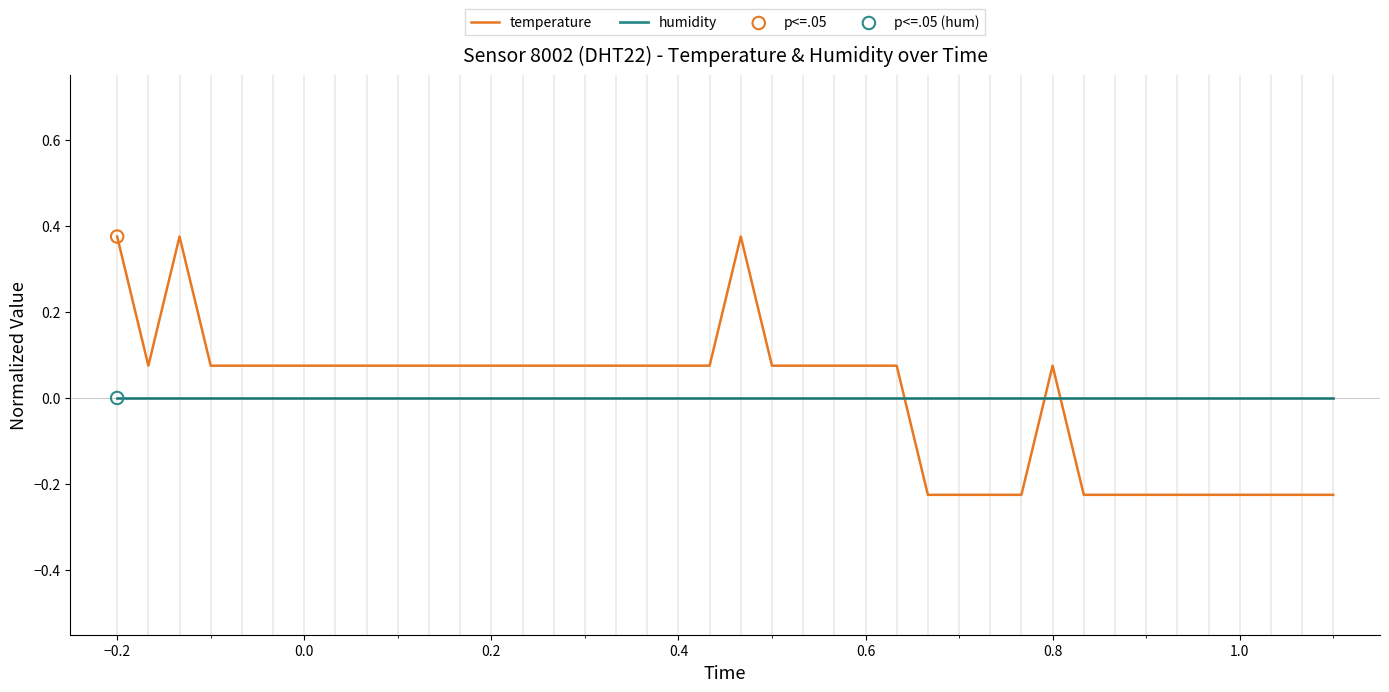

What is the difference between the maximum and minimum values in the temperature series?

0.6